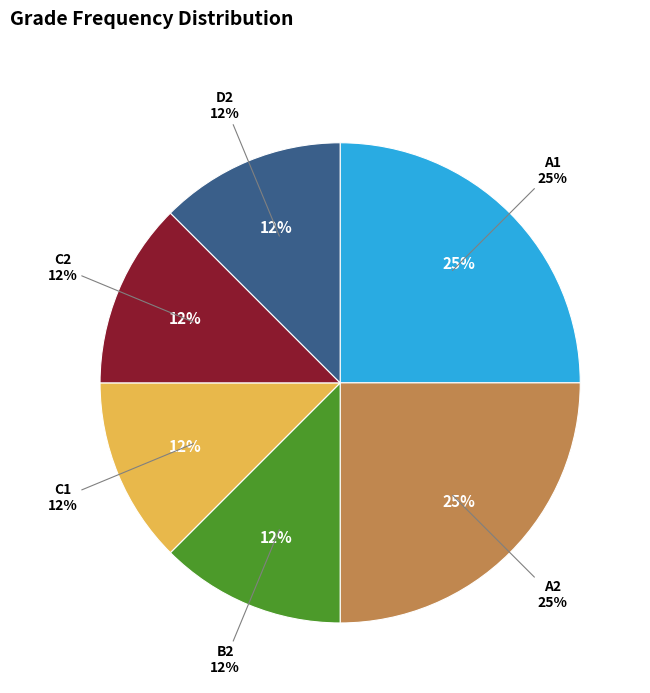

Rank the categories by value from lowest to highest.

B2, C1, C2, D2, A1, A2